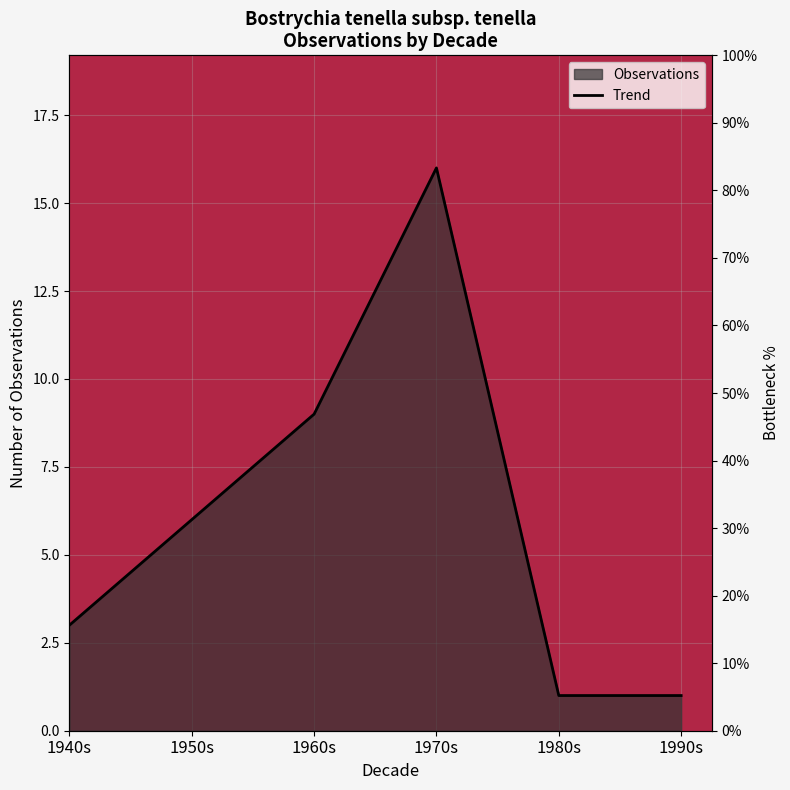

List the labels in order of value, smallest first.

1980s, 1990s, 1940s, 1950s, 1960s, 1970s